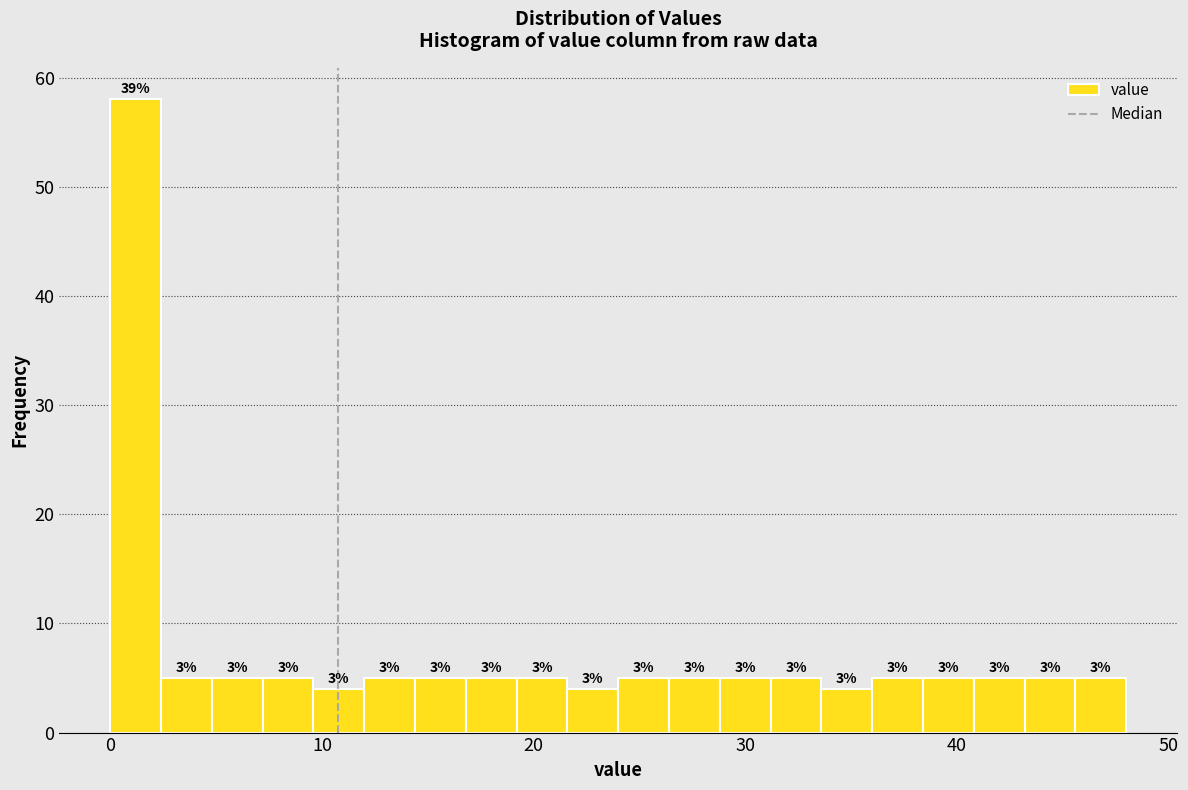

Around what value on the x-axis is the tallest bar? Give the approximate position of its centre, as read against the axis.

1